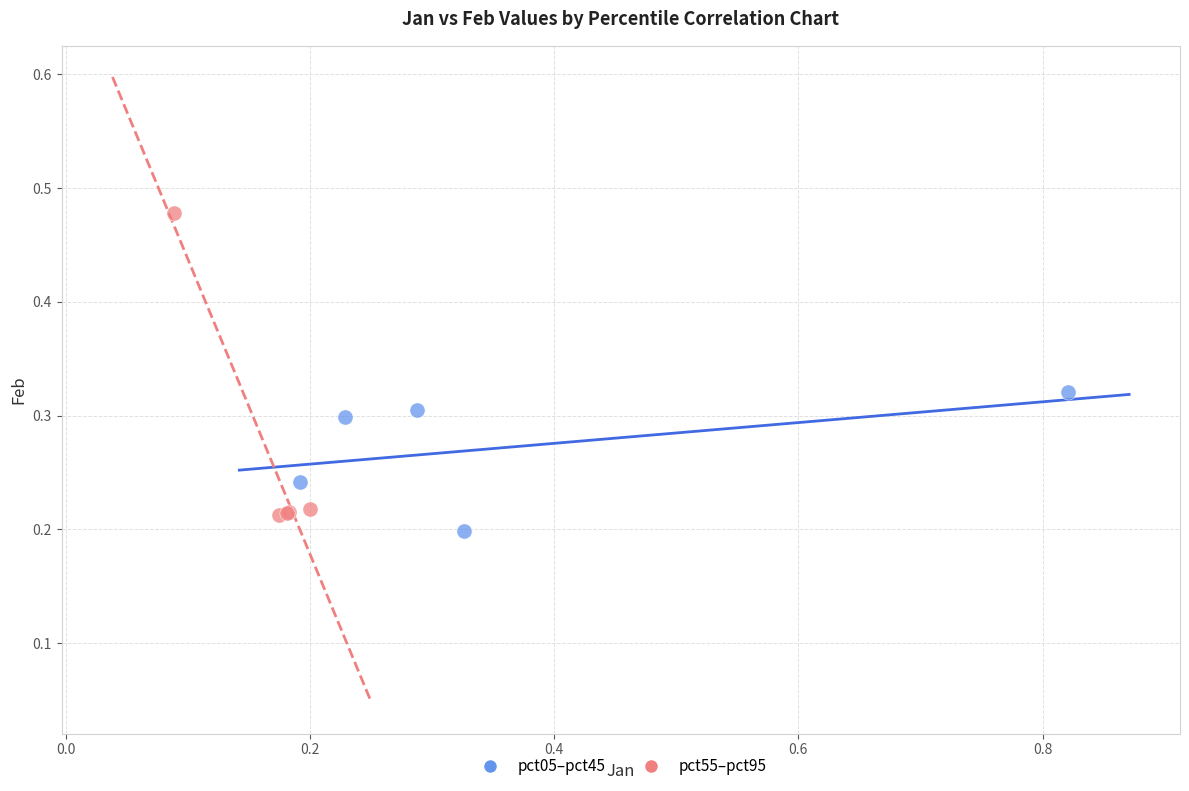

What are all the series names shown in the legend?

pct05–pct45, pct55–pct95